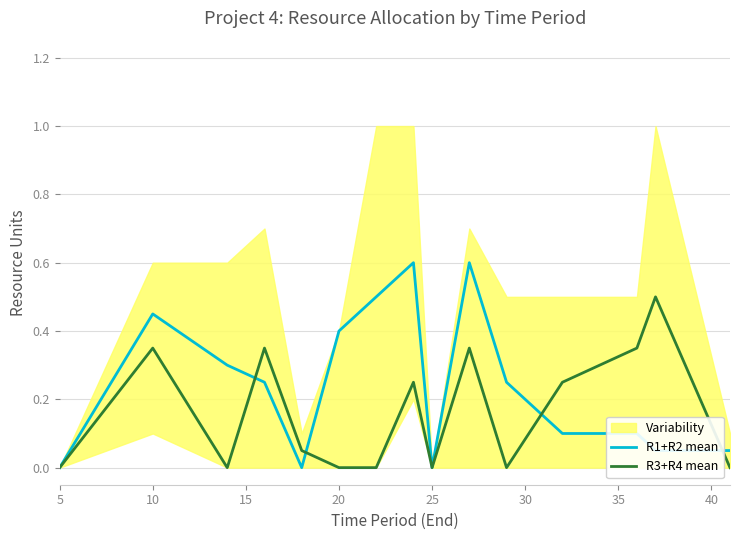

What is the maximum value for R1+R2 mean?

0.6